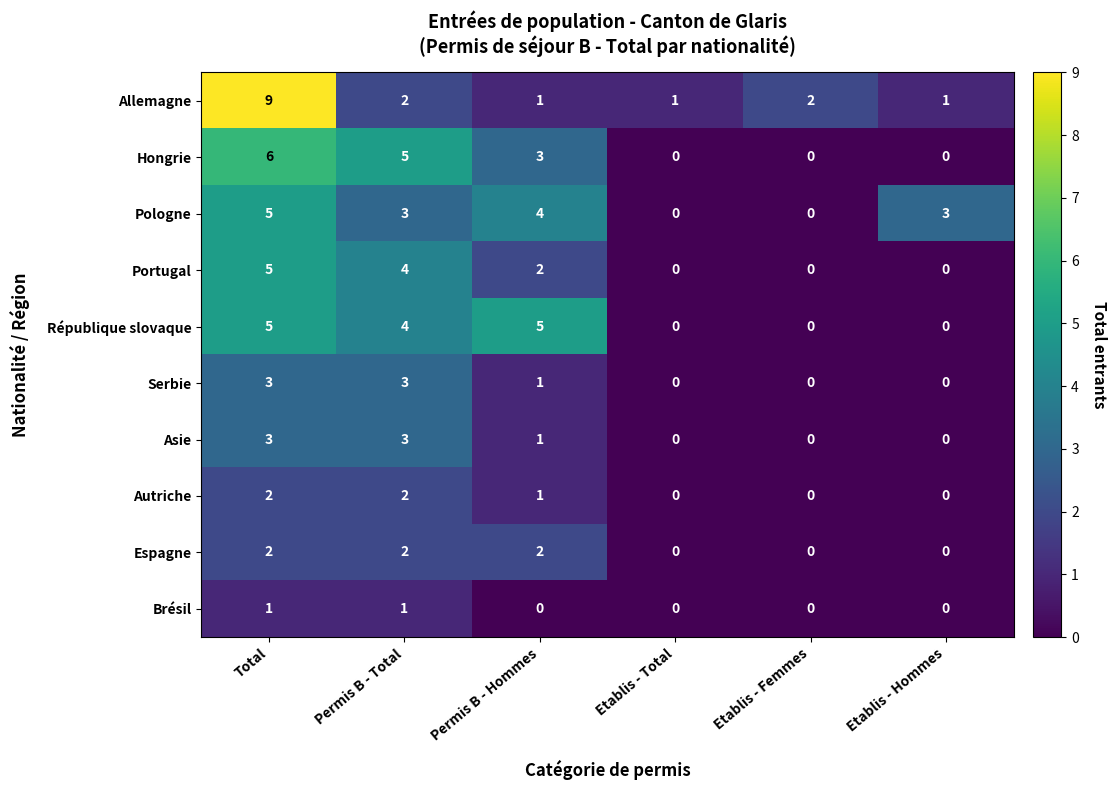

What is the spread (max minus min) of values at Etablis - Total?

1